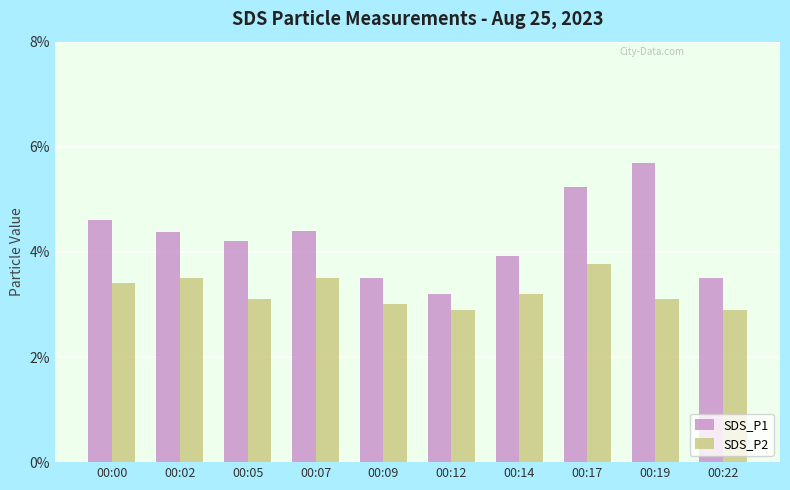

At which category is the sum across all series the highest?

00:17